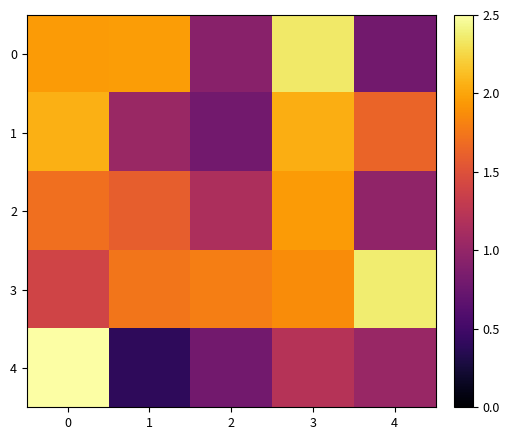

At 4, list the series in order from largest to smallest.

3, 1, 4, 2, 0